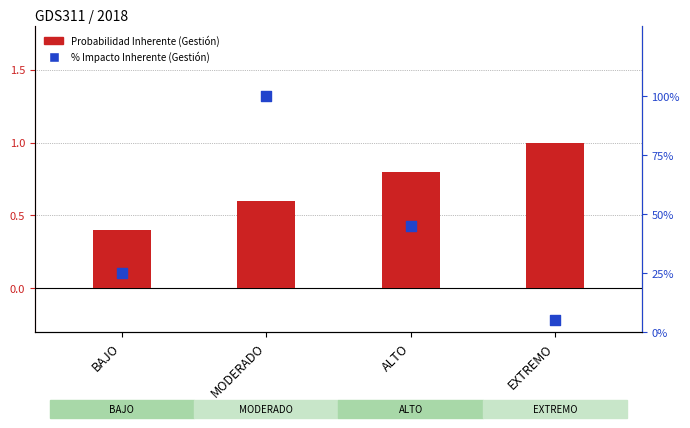

Which series has the largest total across all categories?

% Impacto Inherente (Gestión)